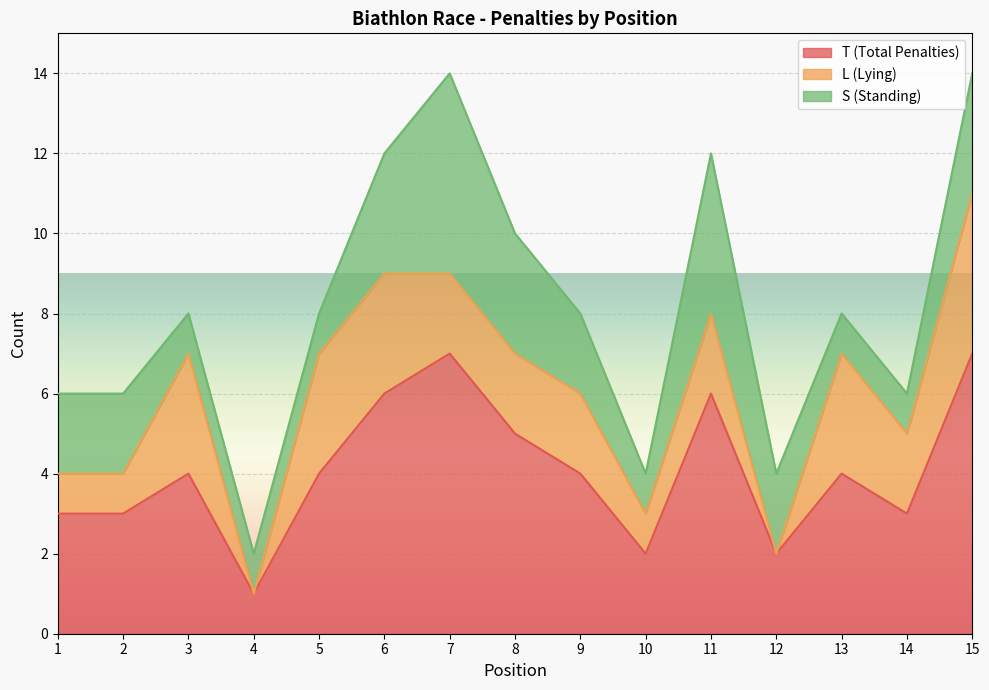

At which label does T (Total Penalties) first exceed 4?

6